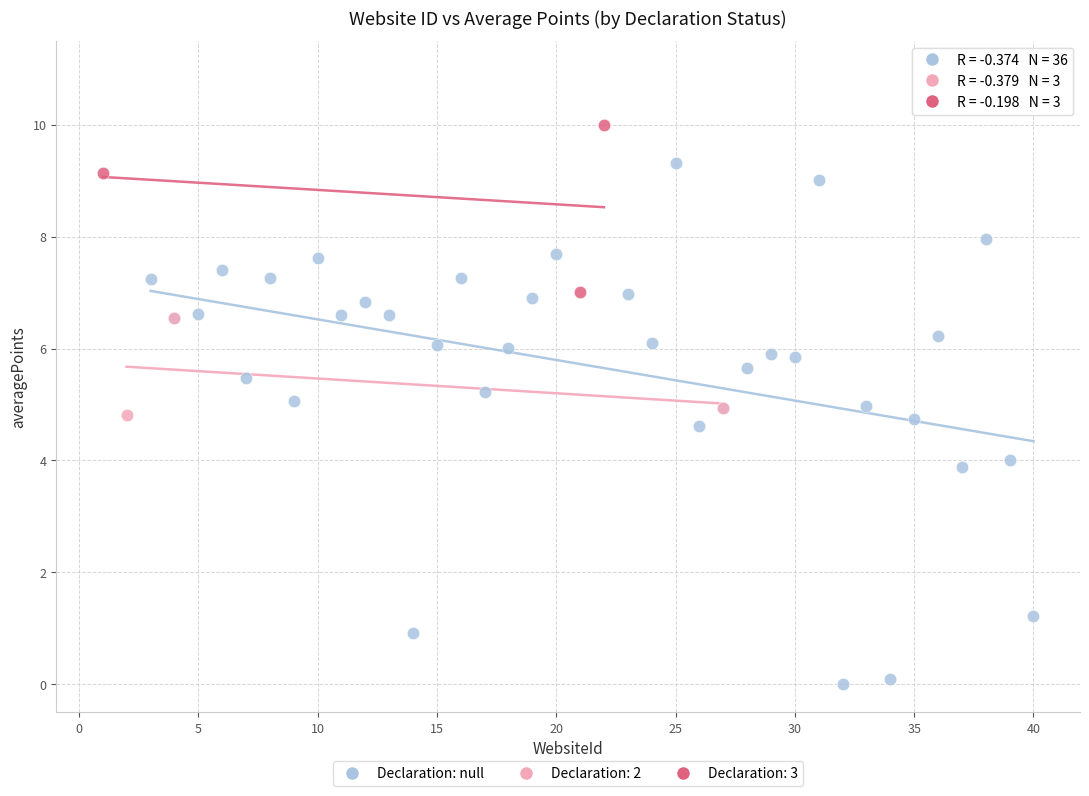

Which series has the largest Y range (max minus min)?

Declaration: null